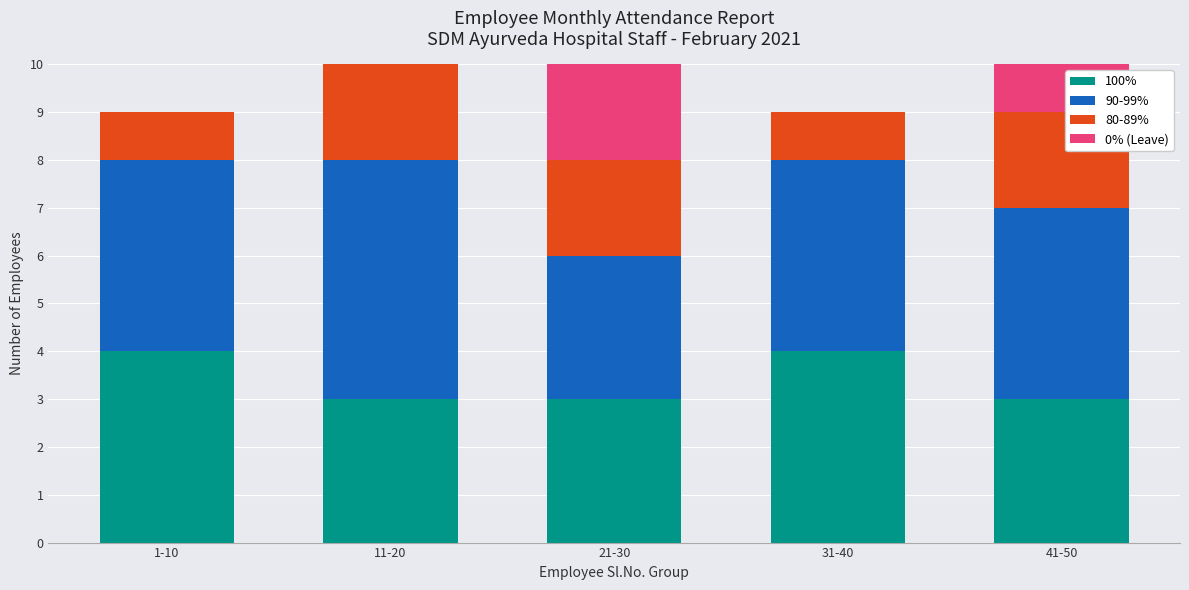

What is the total value across all series at 41-50?

10